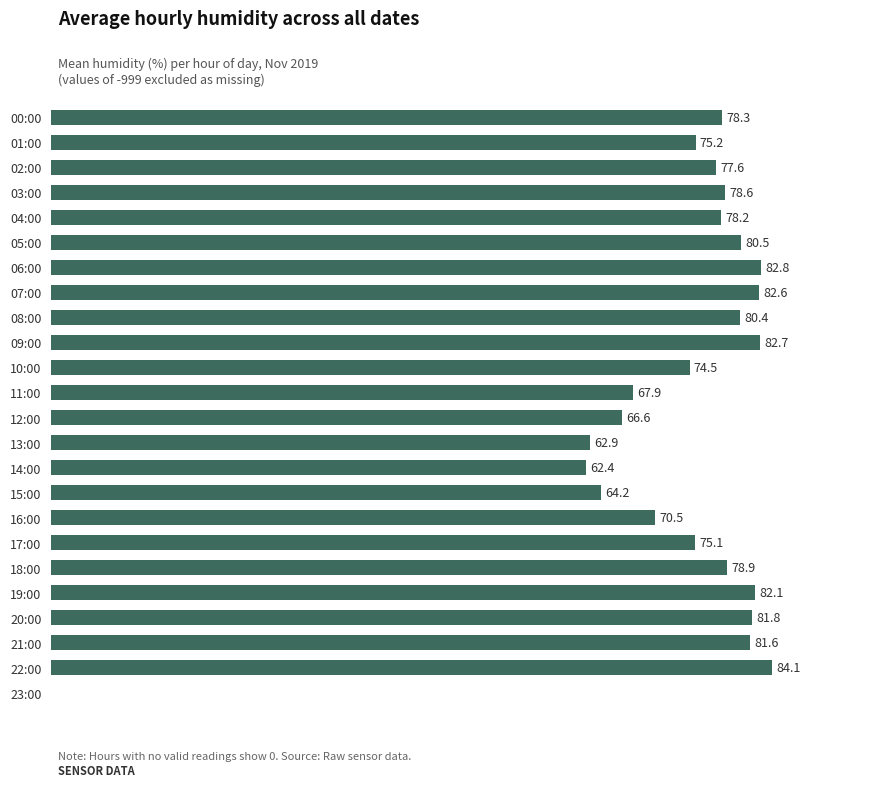

Where is the data nearest to the value 42?

14:00